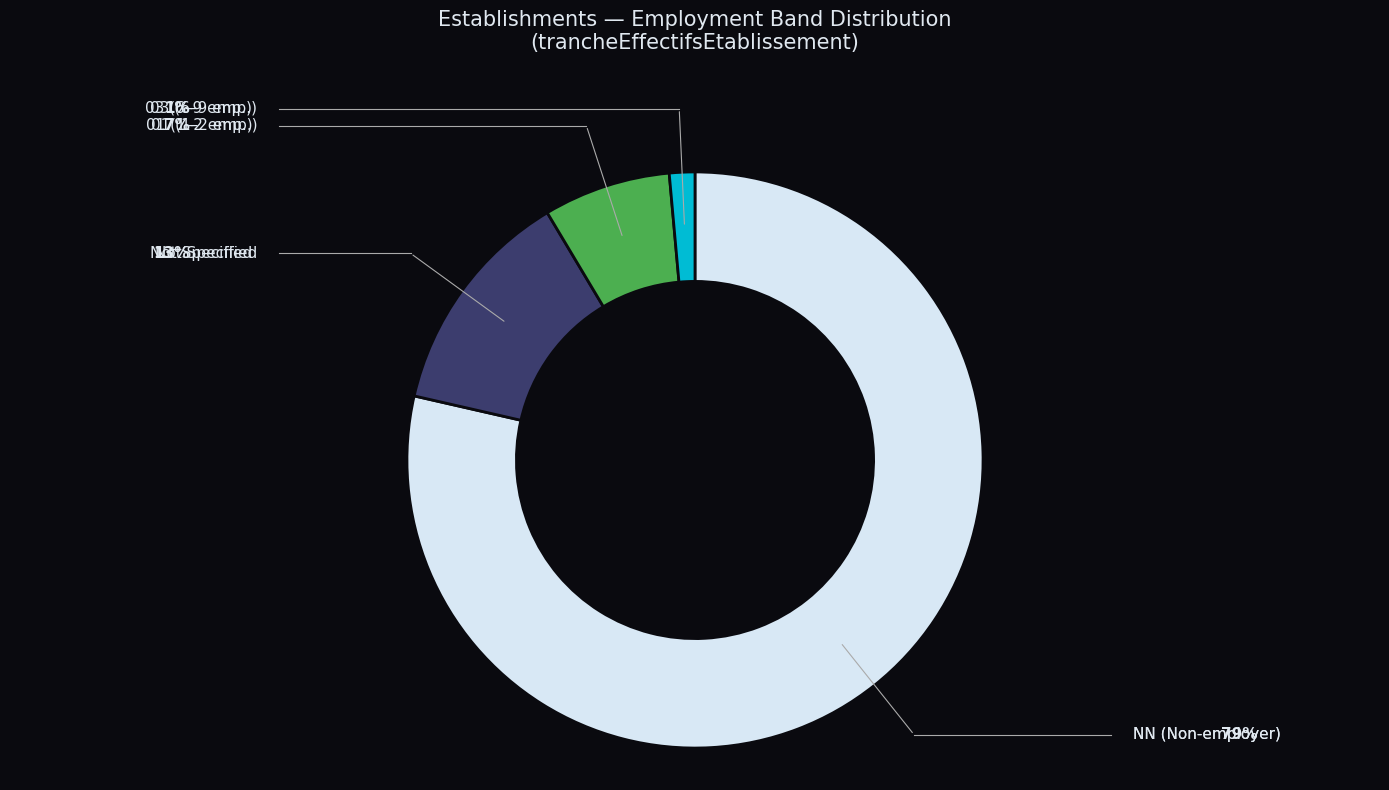

Is there a majority slice in this chart?

Yes